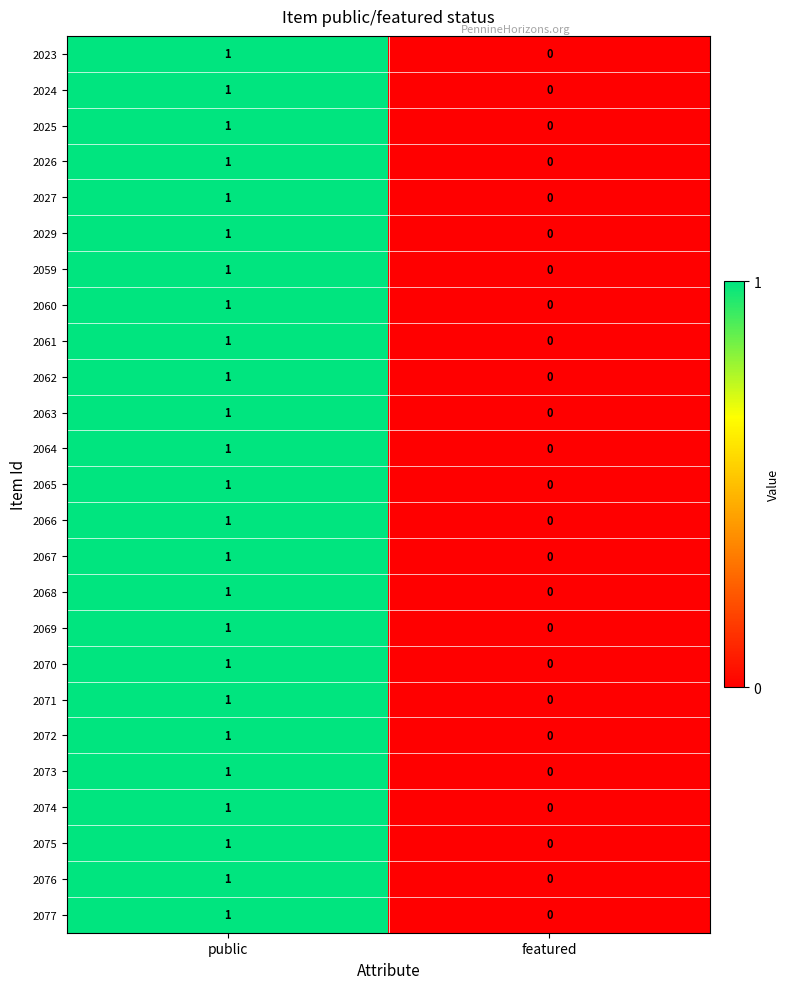

At which category is the sum across all series the highest?

public